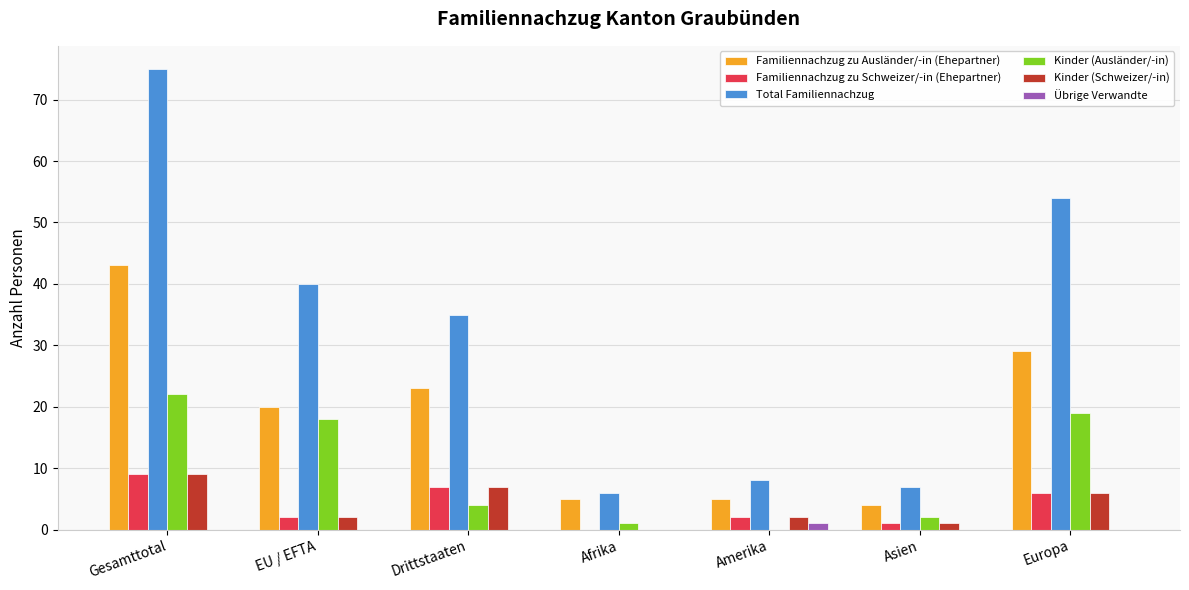

What value does the Familiennachzug zu Schweizer/-in (Ehepartner) series have at Drittstaaten?

7